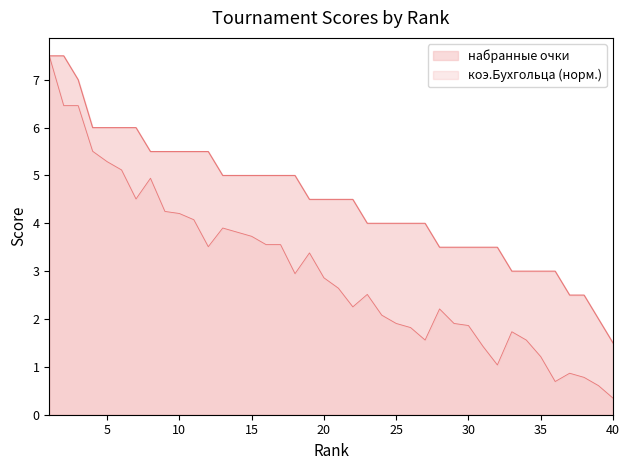

Reading left to right, list all the values displayed in this chart.

набранные очки: 1=7.5	2=7.5	3=7.0	4=6.0	5=6.0	6=6.0	7=6.0	8=5.5	9=5.5	10=5.5	11=5.5	12=5.5	13=5.0	14=5.0	15=5.0	16=5.0	17=5.0	18=5.0	19=4.5	20=4.5	21=4.5	22=4.5	23=4.0	24=4.0	25=4.0	26=4.0	27=4.0	28=3.5	29=3.5	30=3.5	31=3.5	32=3.5	33=3.0	34=3.0	35=3.0	36=3.0	37=2.5	38=2.5	39=2.0	40=1.5
коэ.Бухгольца: 1=7.5	2=6.5	3=6.5	4=5.5	5=5.3	6=5.1	7=4.5	8=4.9	9=4.2	10=4.2	11=4.1	12=3.5	13=3.9	14=3.8	15=3.7	16=3.6	17=3.6	18=2.9	19=3.4	20=2.9	21=2.6	22=2.3	23=2.5	24=2.1	25=1.9	26=1.8	27=1.6	28=2.2	29=1.9	30=1.9	31=1.4	32=1.0	33=1.7	34=1.6	35=1.2	36=0.7	37=0.9	38=0.8	39=0.6	40=0.3